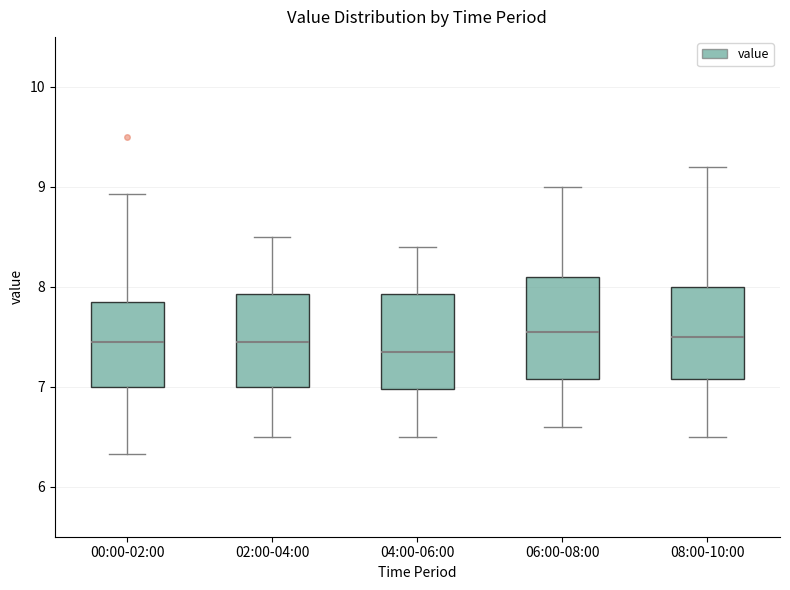

Reading left to right, read every box against the y-axis: the position of its median line, the range the box covers, and the ends of its whiskers. The values are not printed on the chart, so give them approximately, as read against the axis.

00:00-02:00: median 7.5, box 7.0 to 7.8, whiskers 6.3 to 8.9
02:00-04:00: median 7.5, box 7.0 to 7.9, whiskers 6.5 to 8.5
04:00-06:00: median 7.4, box 7.0 to 7.9, whiskers 6.5 to 8.4
06:00-08:00: median 7.6, box 7.1 to 8.1, whiskers 6.6 to 9.0
08:00-10:00: median 7.5, box 7.1 to 8.0, whiskers 6.5 to 9.2